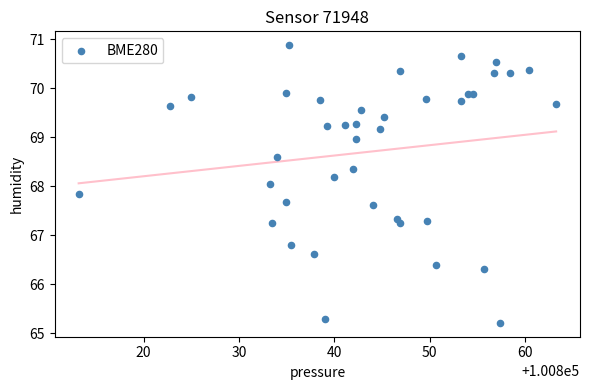

What is the range of Y values (max minus min)?

5.7